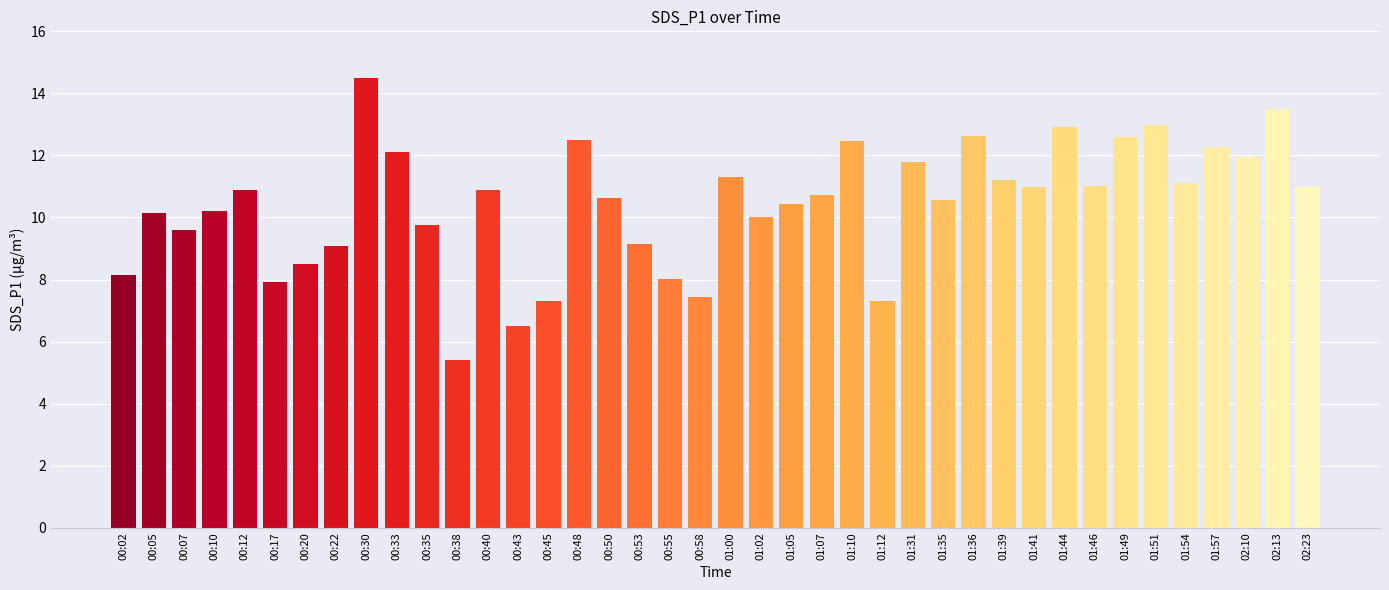

At which category does the chart reach its peak across all series?

00:30